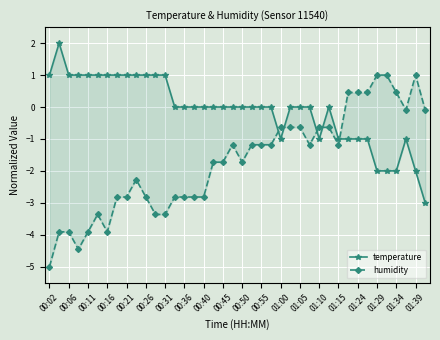

What is the average value of the humidity series?

-1.7